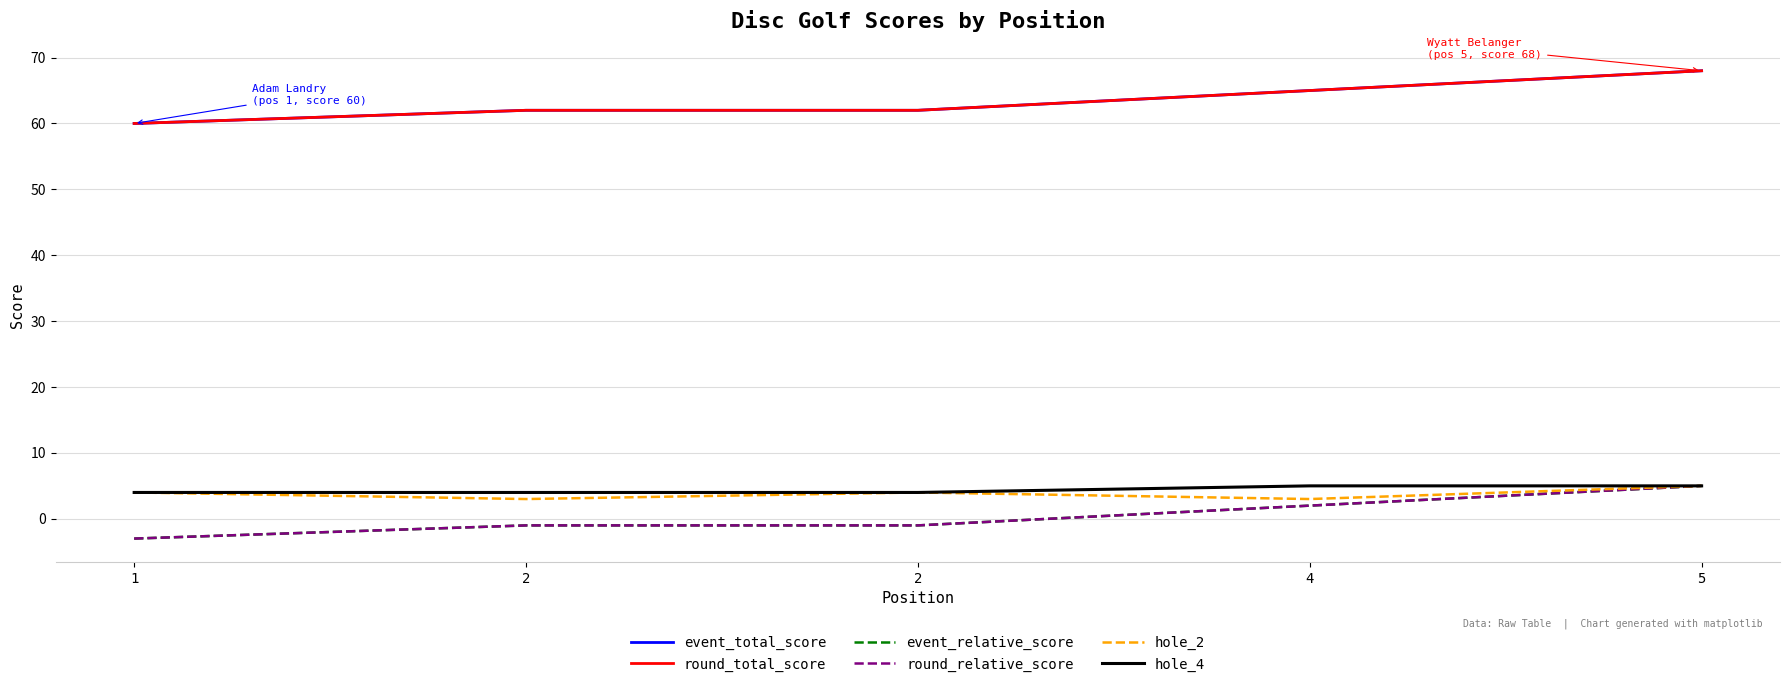

True or false: event_total_score has more than 0 interior local peaks.

False